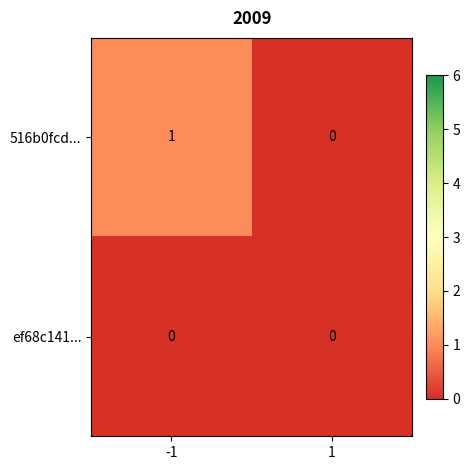

Rank the series by their maximum value, from highest to lowest.

516b0fcd..., ef68c141...